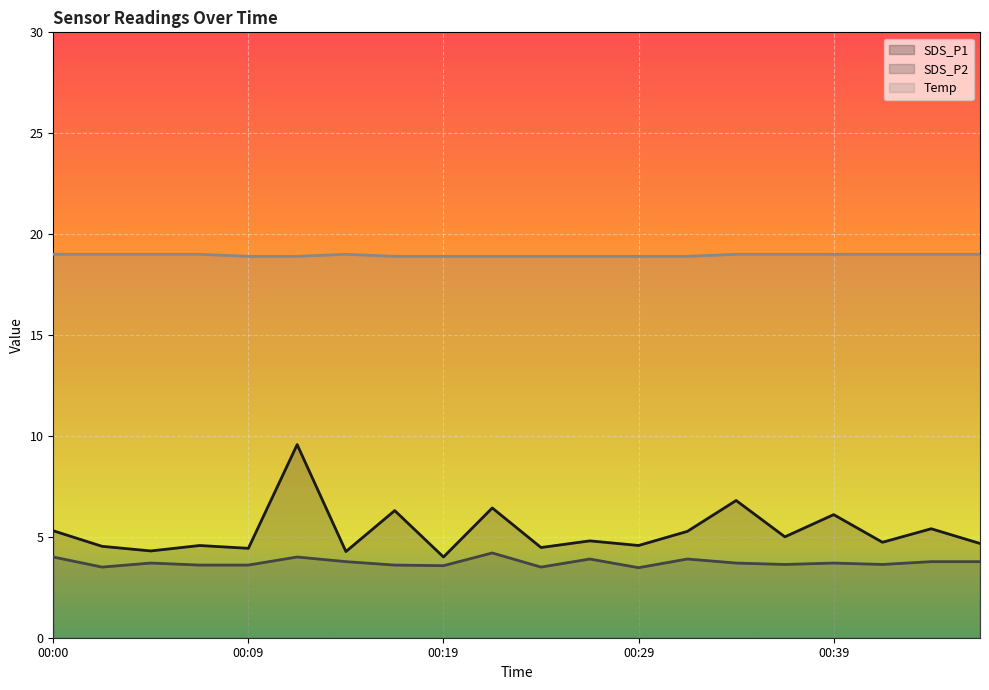

True or false: Temp has a value of 18.9 at 00:17.

True